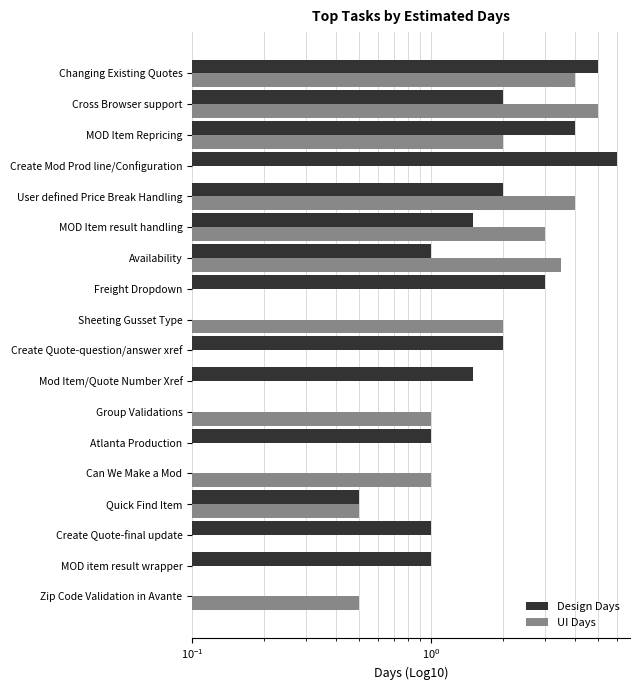

Count the UI Days values in the range 0 to 3.

14